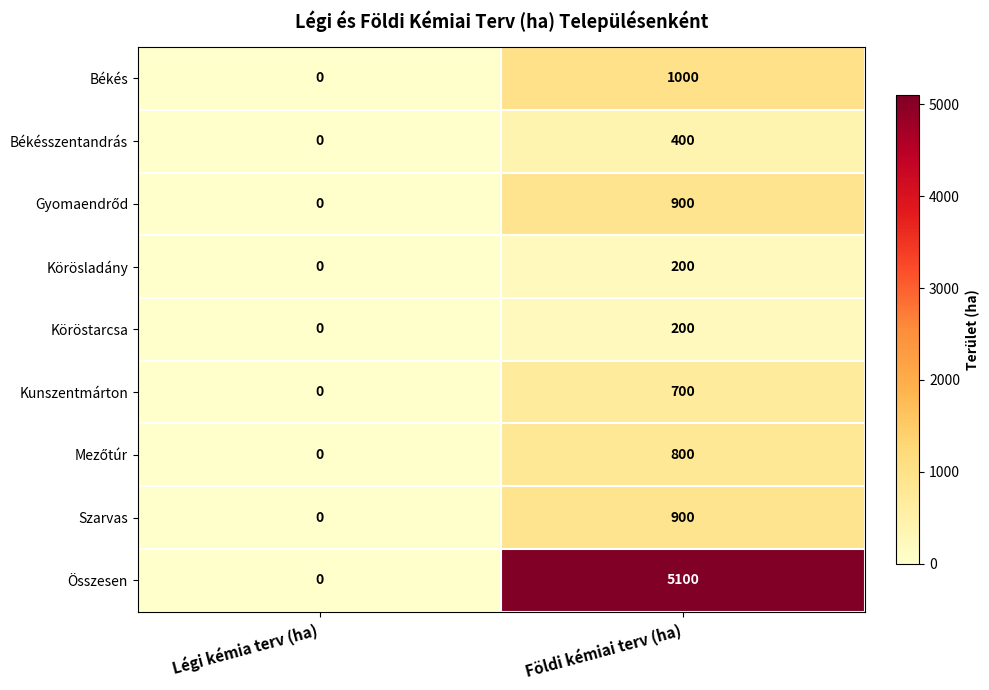

Which series has the widest spread of values?

Összesen